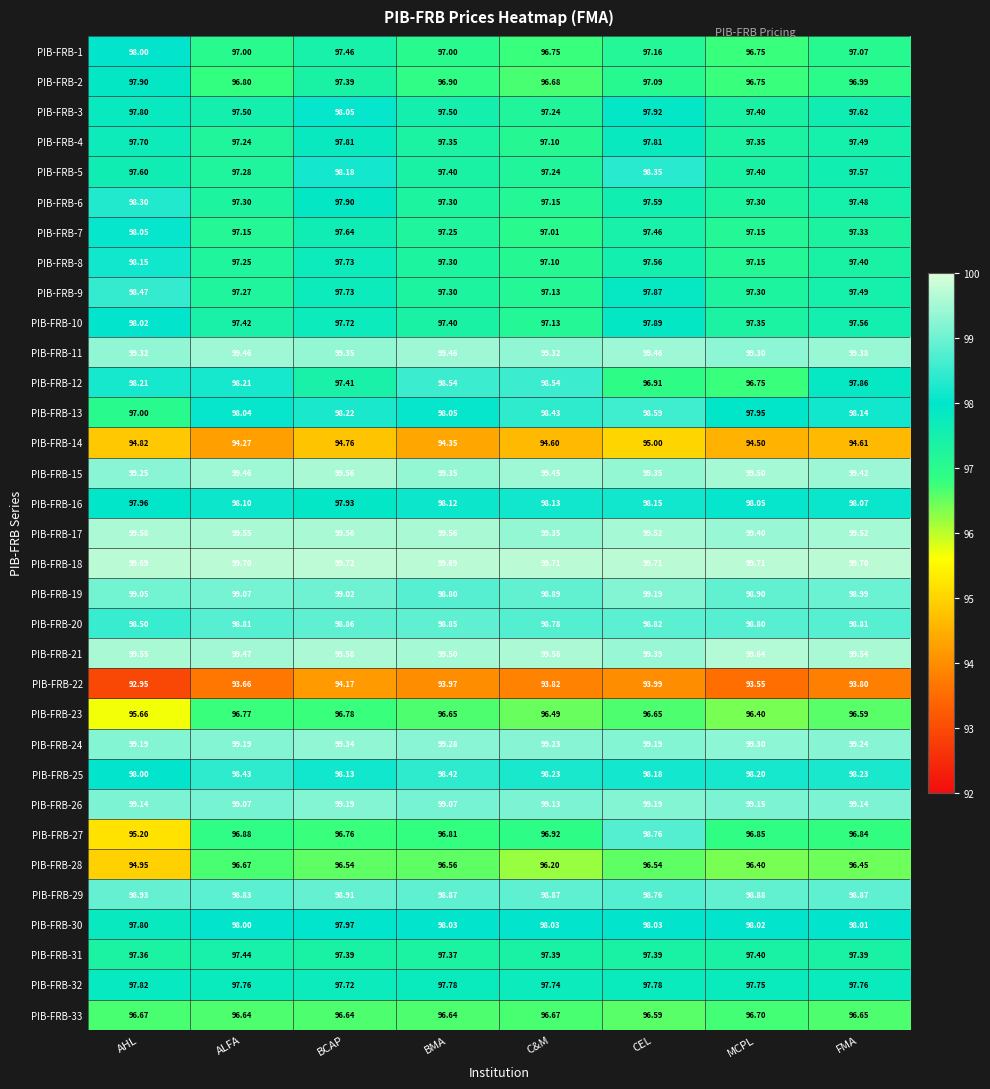

Where is PIB-FRB-13 nearest to the value 97?

AHL